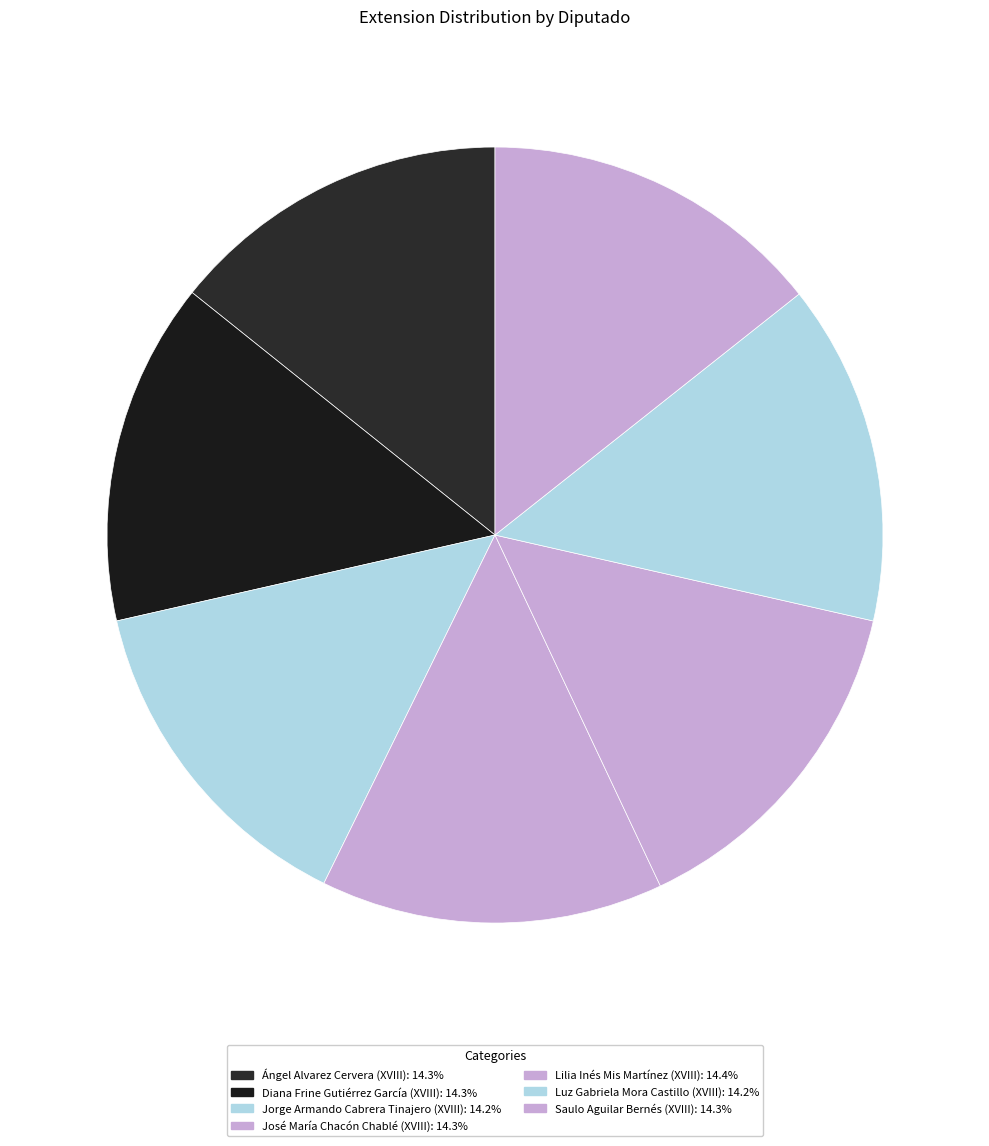

How many segments does this pie chart have?

7